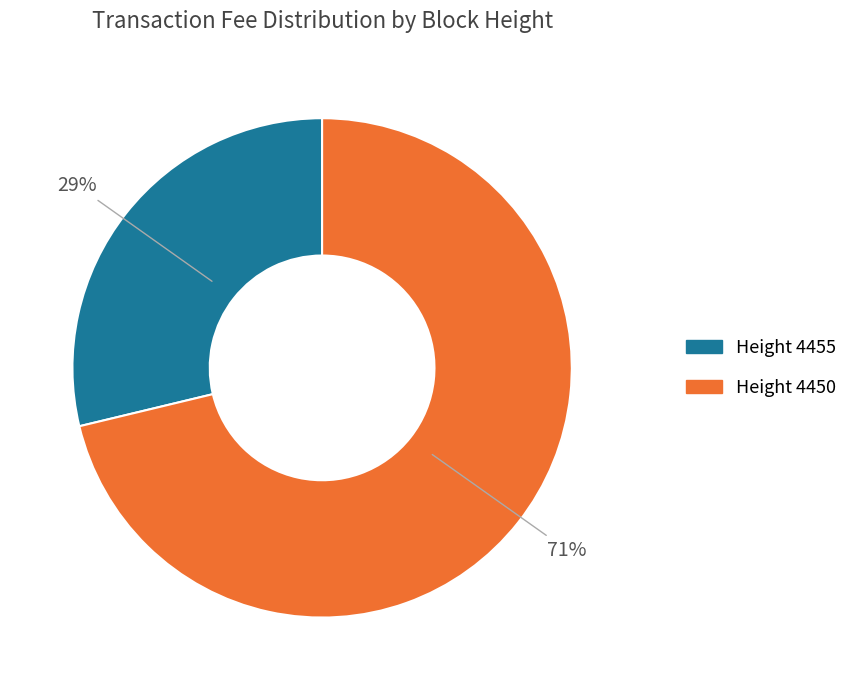

Is there any slice that represents more than half of the pie?

Yes